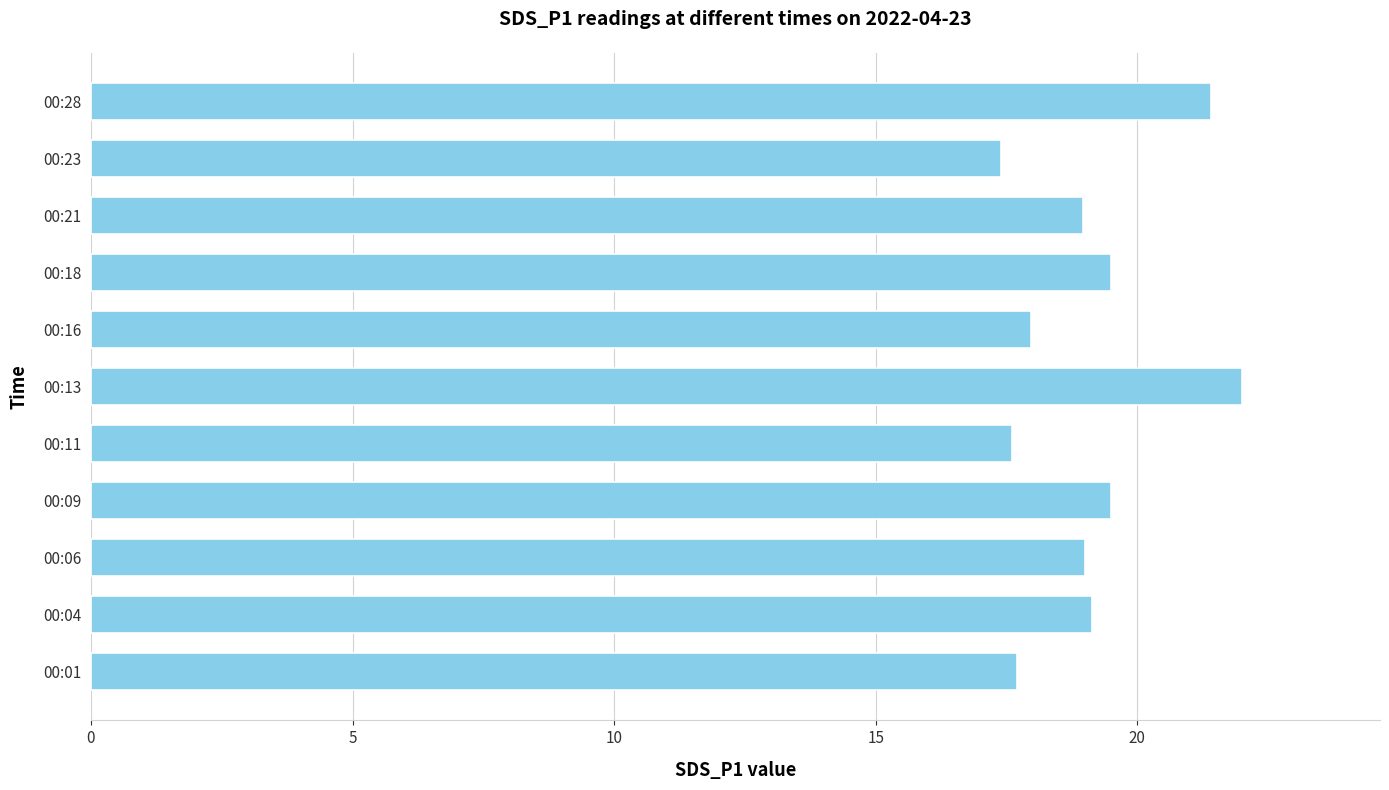

Reading top to bottom, what are all the values shown in this chart?

00:28=21.4	00:23=17.4	00:21=19.0	00:18=19.5	00:16=18.0	00:13=22.0	00:11=17.6	00:09=19.5	00:06=19.0	00:04=19.1	00:01=17.7